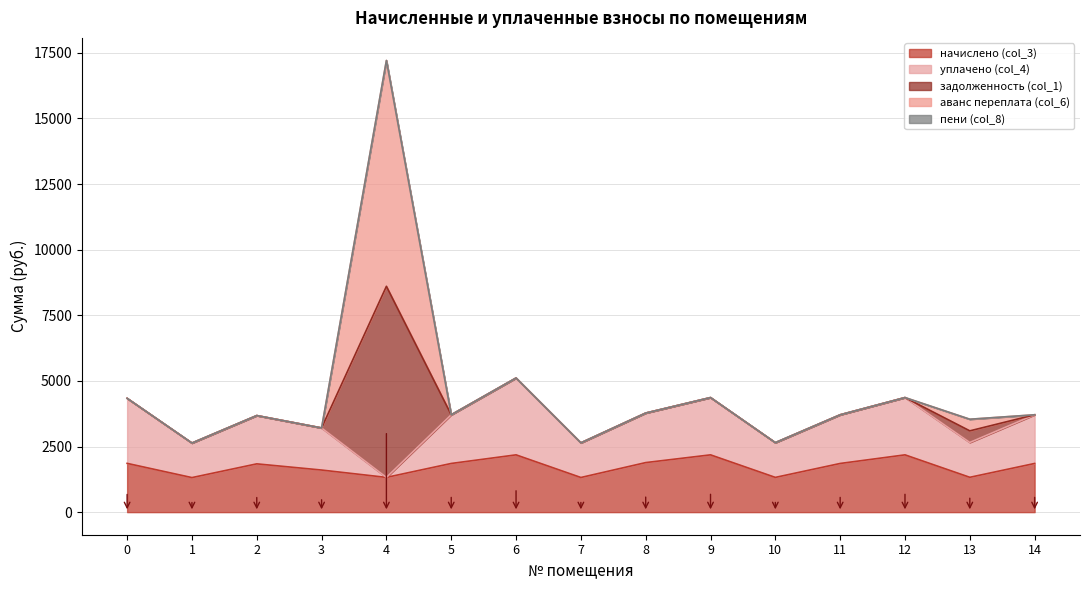

How many interior local peaks does the уплачено (col_4) series have?

4